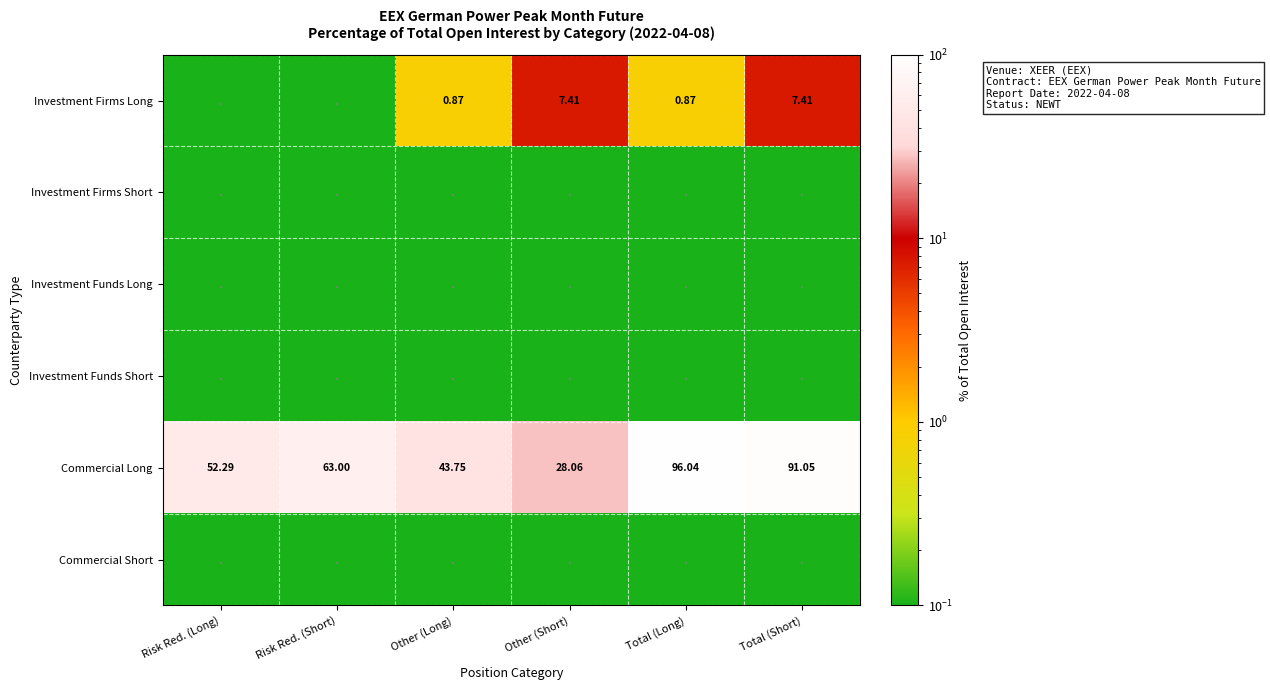

List the labels in order of Commercial Long value, largest first.

Total (Long), Total (Short), Risk Red. (Short), Risk Red. (Long), Other (Long), Other (Short)